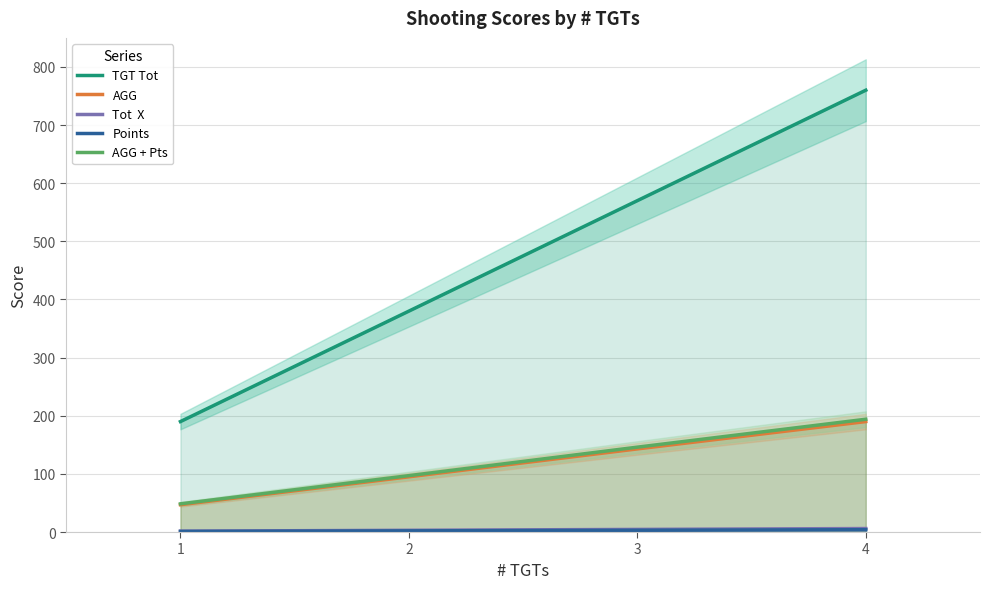

List the labels in order of Points value, smallest first.

1, 2, 3, 4